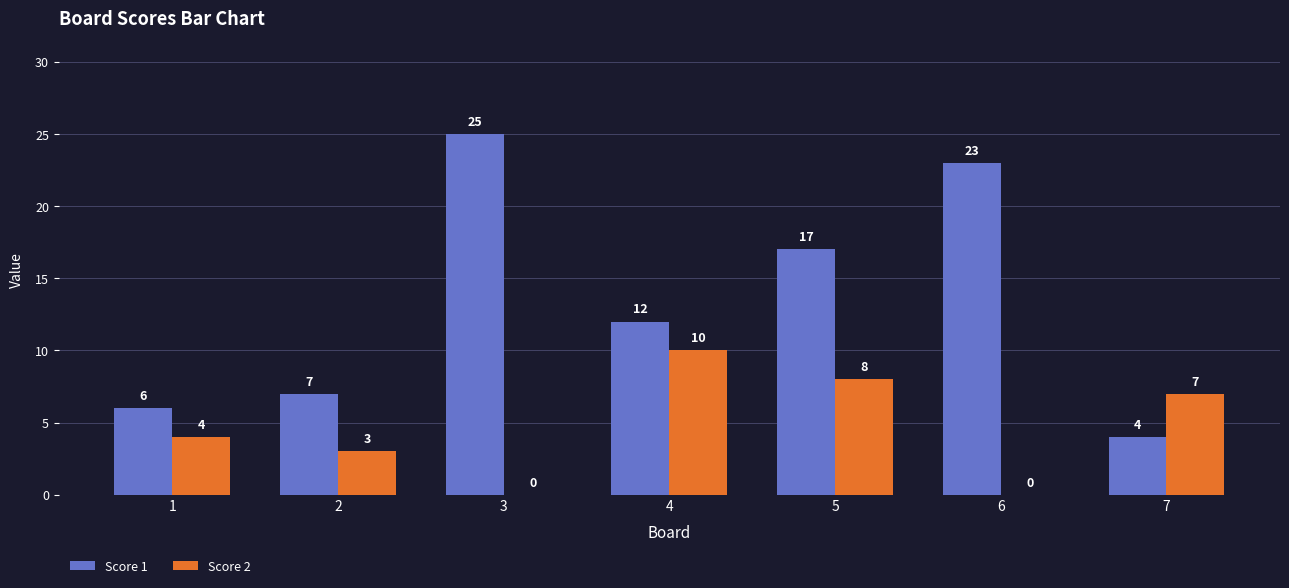

Between 2 and 7, which series saw the biggest shift?

Score 2